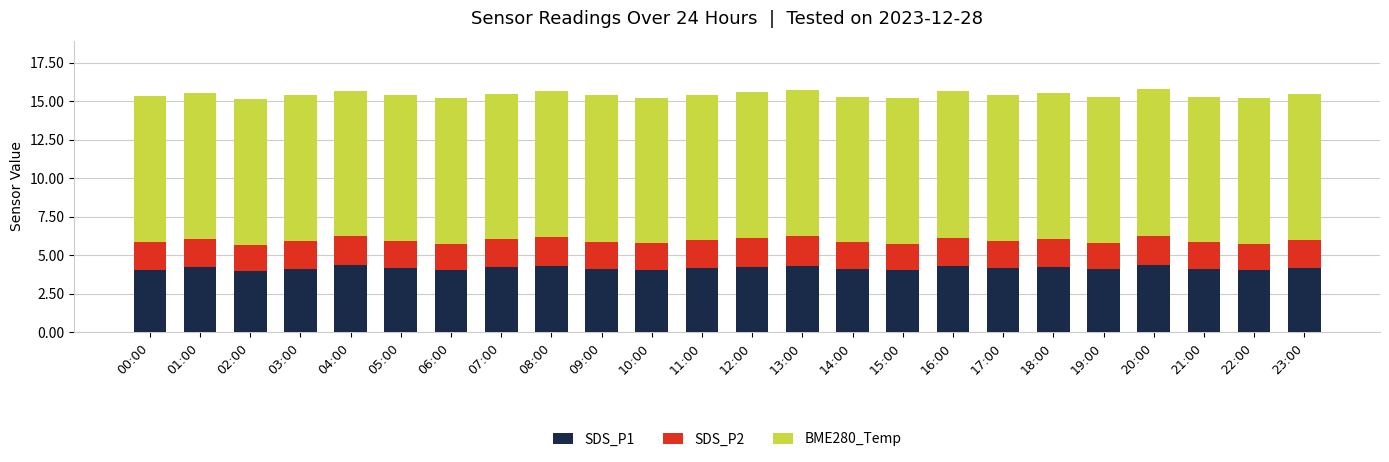

What is the sum of the SDS_P1 values at 22:00 and 12:00?

8.3